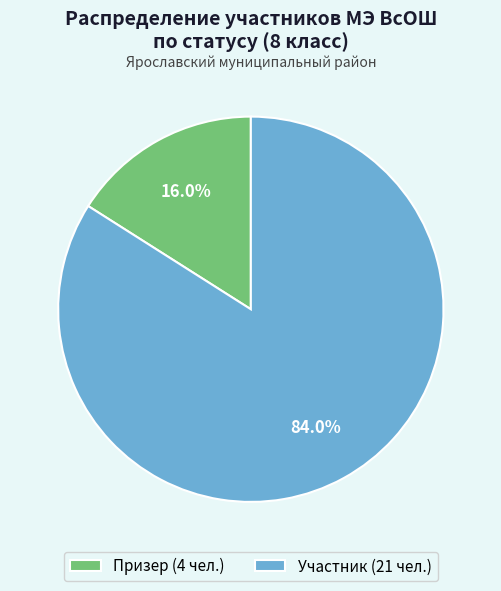

Count the number of slices in the pie.

2